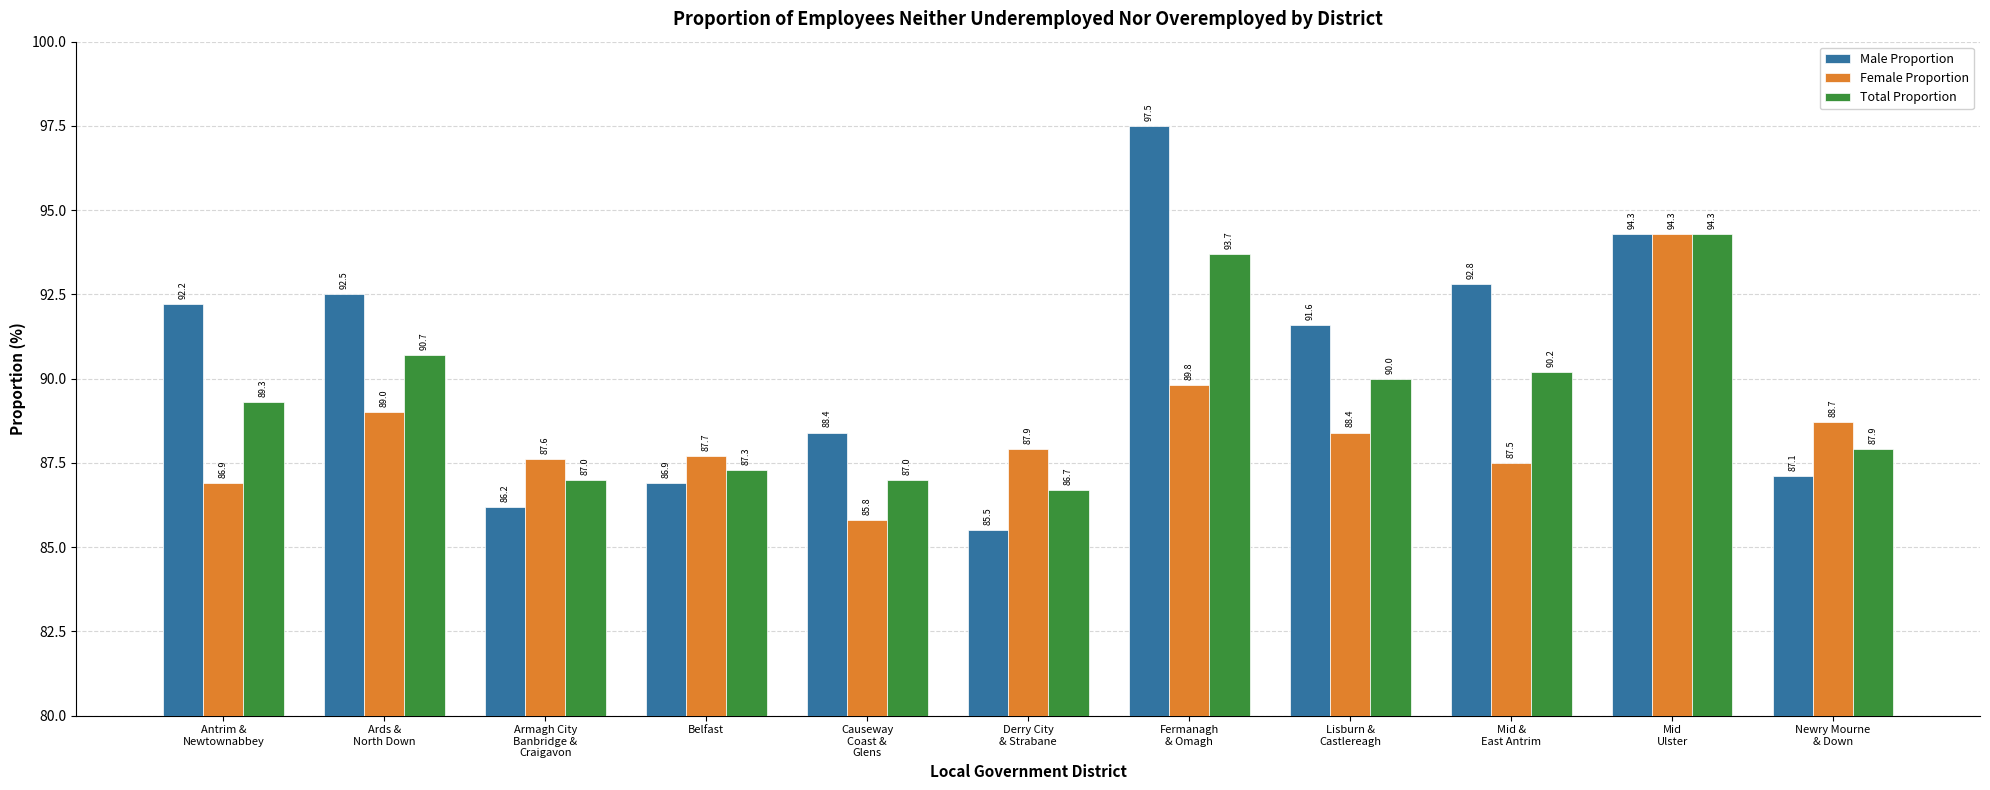

Reading left to right, extract all data points from this chart.

Male Proportion: Antrim &
Newtownabbey=92.2	Ards &
North Down=92.5	Armagh City
Banbridge &
Craigavon=86.2	Belfast=86.9	Causeway
Coast &
Glens=88.4	Derry City
& Strabane=85.5	Fermanagh
& Omagh=97.5	Lisburn &
Castlereagh=91.6	Mid &
East Antrim=92.8	Mid
Ulster=94.3	Newry Mourne
& Down=87.1
Female Proportion: Antrim &
Newtownabbey=86.9	Ards &
North Down=89.0	Armagh City
Banbridge &
Craigavon=87.6	Belfast=87.7	Causeway
Coast &
Glens=85.8	Derry City
& Strabane=87.9	Fermanagh
& Omagh=89.8	Lisburn &
Castlereagh=88.4	Mid &
East Antrim=87.5	Mid
Ulster=94.3	Newry Mourne
& Down=88.7
Total Proportion: Antrim &
Newtownabbey=89.3	Ards &
North Down=90.7	Armagh City
Banbridge &
Craigavon=87.0	Belfast=87.3	Causeway
Coast &
Glens=87.0	Derry City
& Strabane=86.7	Fermanagh
& Omagh=93.7	Lisburn &
Castlereagh=90.0	Mid &
East Antrim=90.2	Mid
Ulster=94.3	Newry Mourne
& Down=87.9